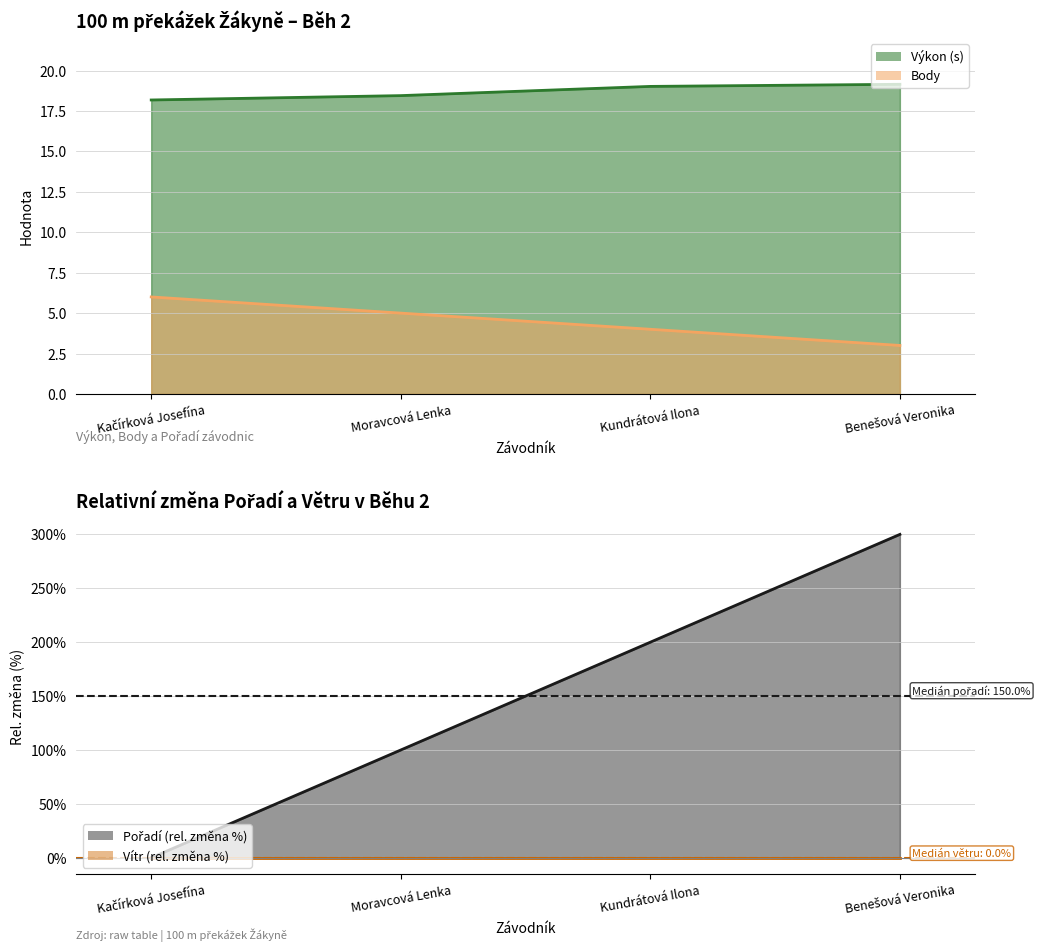

What is the highest value of the Pořadí series?

6.0